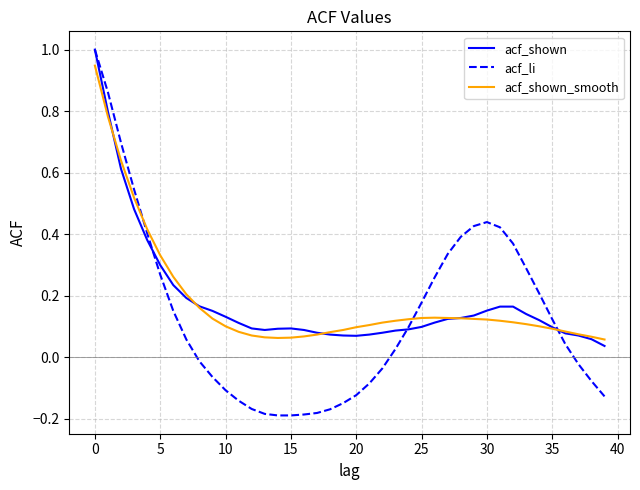

Which series has the widest spread of values?

acf_li